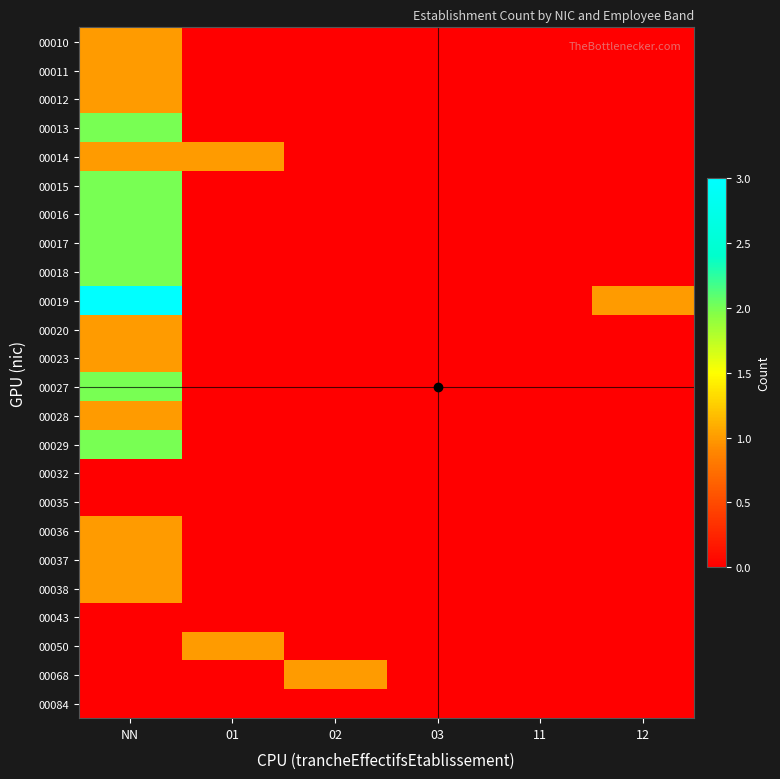

Reading left to right, extract all data points from this chart.

00010: NN=1	01=0	02=0	03=0	11=0	12=0
00011: NN=1	01=0	02=0	03=0	11=0	12=0
00012: NN=1	01=0	02=0	03=0	11=0	12=0
00013: NN=2	01=0	02=0	03=0	11=0	12=0
00014: NN=1	01=1	02=0	03=0	11=0	12=0
00015: NN=2	01=0	02=0	03=0	11=0	12=0
00016: NN=2	01=0	02=0	03=0	11=0	12=0
00017: NN=2	01=0	02=0	03=0	11=0	12=0
00018: NN=2	01=0	02=0	03=0	11=0	12=0
00019: NN=3	01=0	02=0	03=0	11=0	12=1
00020: NN=1	01=0	02=0	03=0	11=0	12=0
00023: NN=1	01=0	02=0	03=0	11=0	12=0
00027: NN=2	01=0	02=0	03=0	11=0	12=0
00028: NN=1	01=0	02=0	03=0	11=0	12=0
00029: NN=2	01=0	02=0	03=0	11=0	12=0
00032: NN=0	01=0	02=0	03=0	11=0	12=0
00035: NN=0	01=0	02=0	03=0	11=0	12=0
00036: NN=1	01=0	02=0	03=0	11=0	12=0
00037: NN=1	01=0	02=0	03=0	11=0	12=0
00038: NN=1	01=0	02=0	03=0	11=0	12=0
00043: NN=0	01=0	02=0	03=0	11=0	12=0
00050: NN=0	01=1	02=0	03=0	11=0	12=0
00068: NN=0	01=0	02=1	03=0	11=0	12=0
00084: NN=0	01=0	02=0	03=0	11=0	12=0